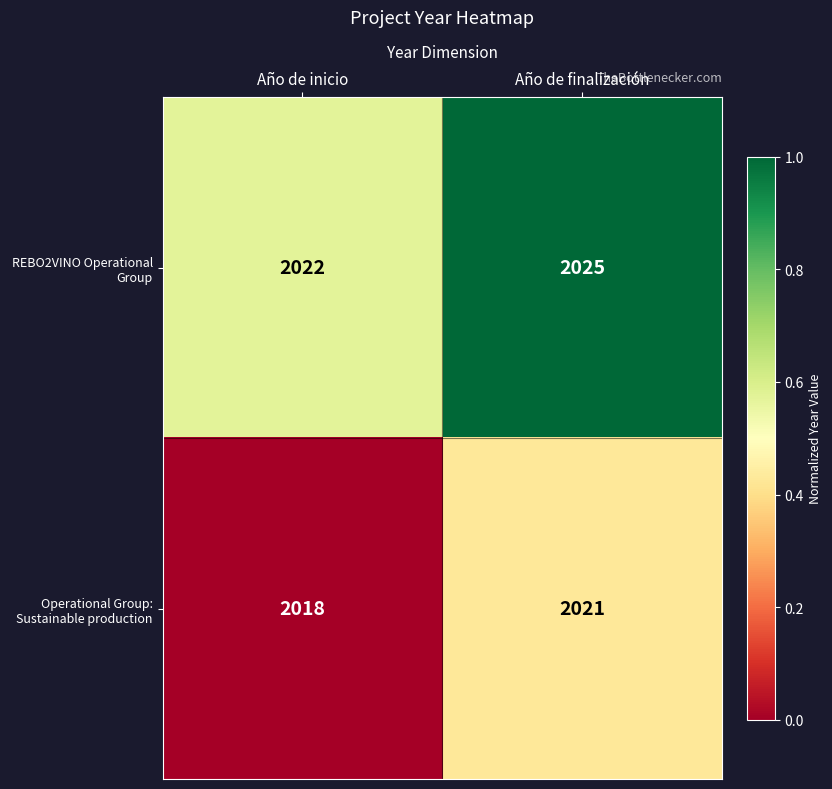

What is the maximum value shown in the chart?

2025